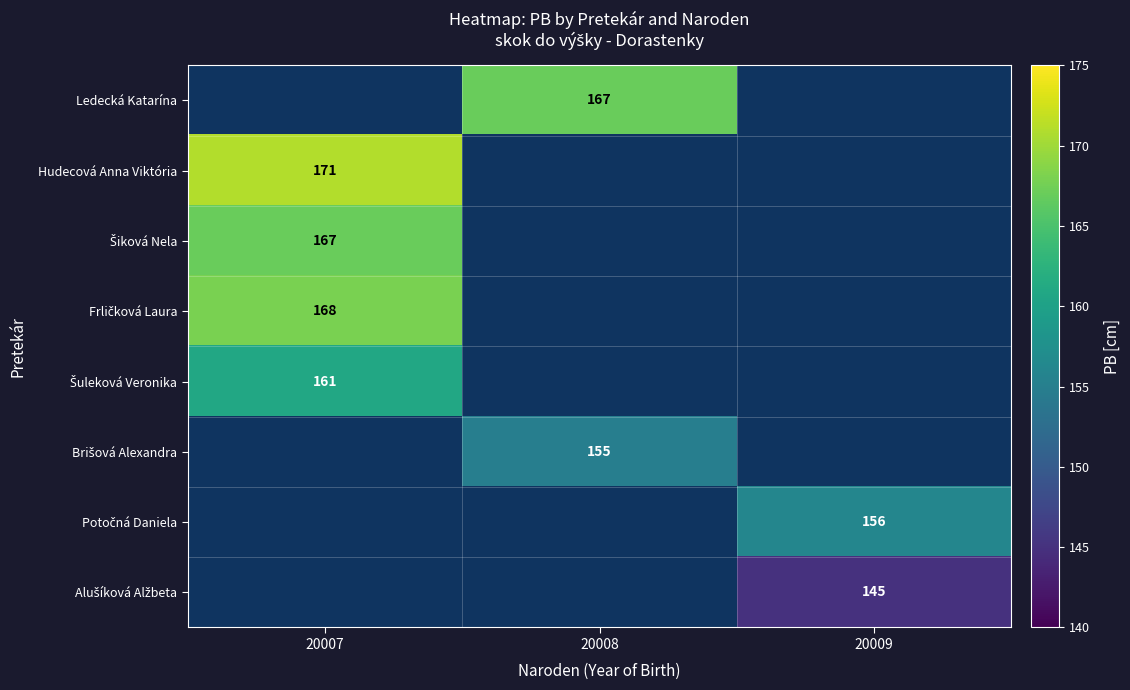

How many categories are shown in the chart?

3